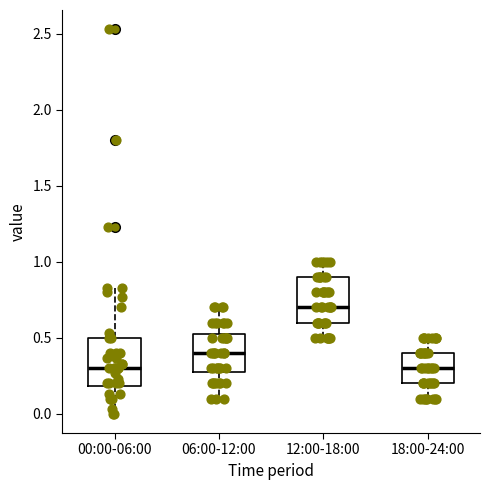

Where does the median line of the box for 00:00-06:00 sit on the y-axis? The values are not printed on the chart, so give them approximately, as read against the axis.

0.30